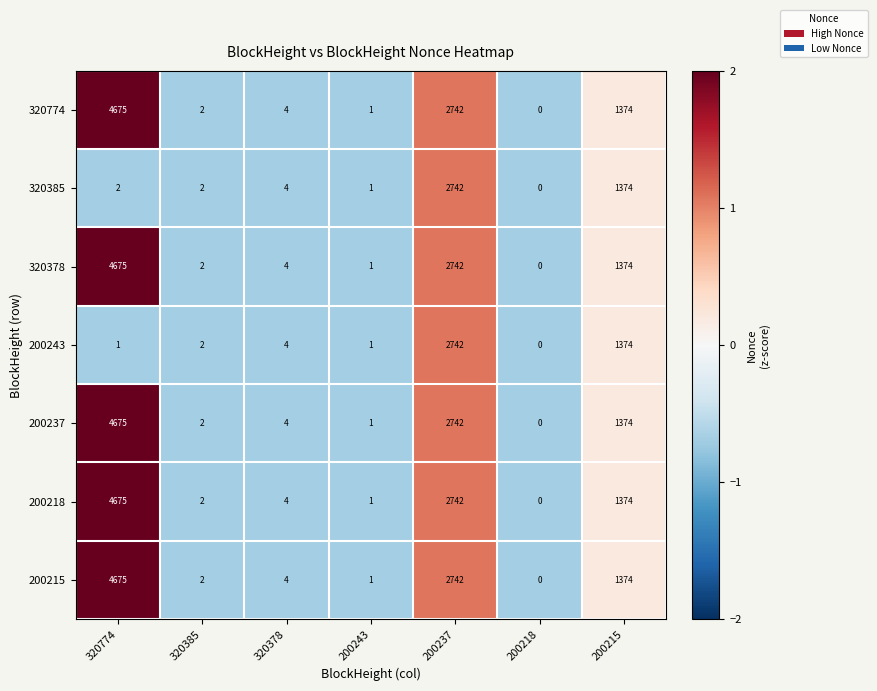

How many data points does each series have?

7